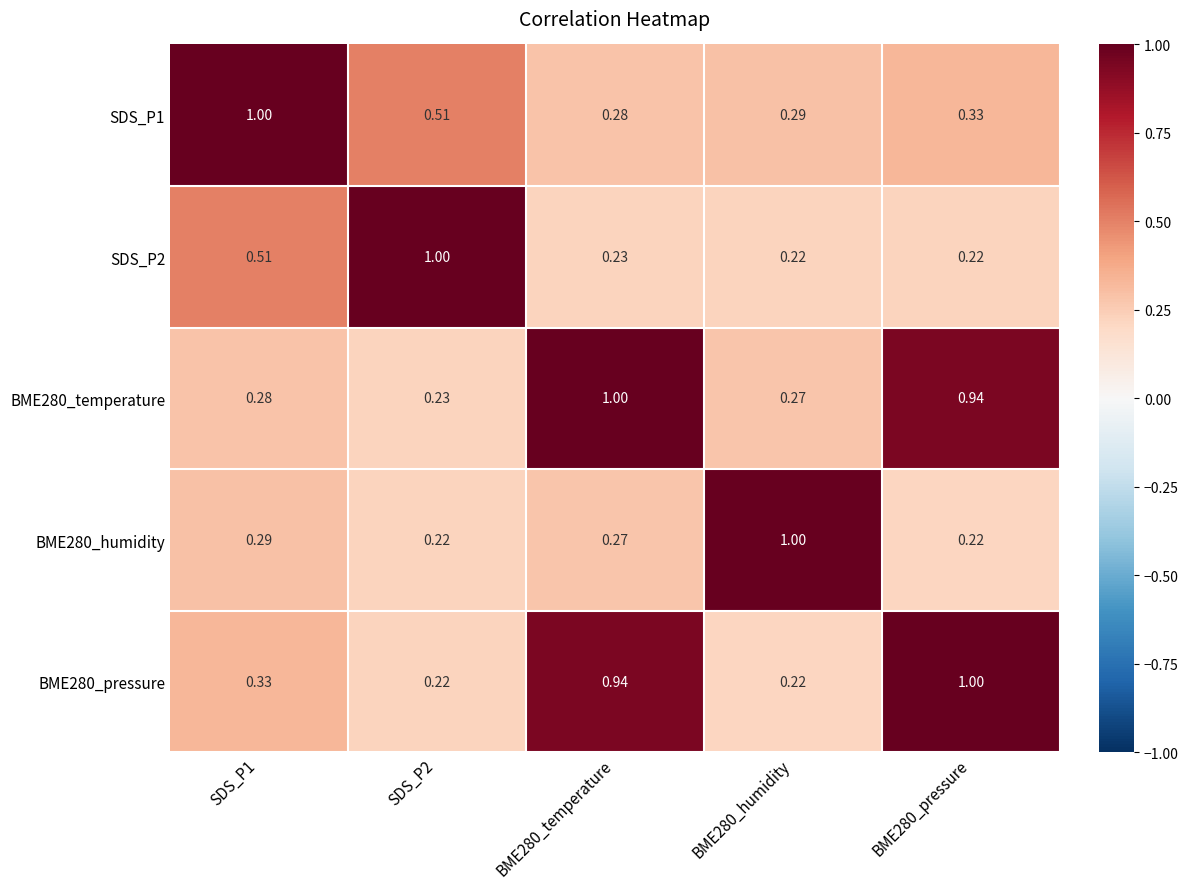

Is the value of BME280_temperature at SDS_P1 greater than the value of SDS_P2 at SDS_P1?

No